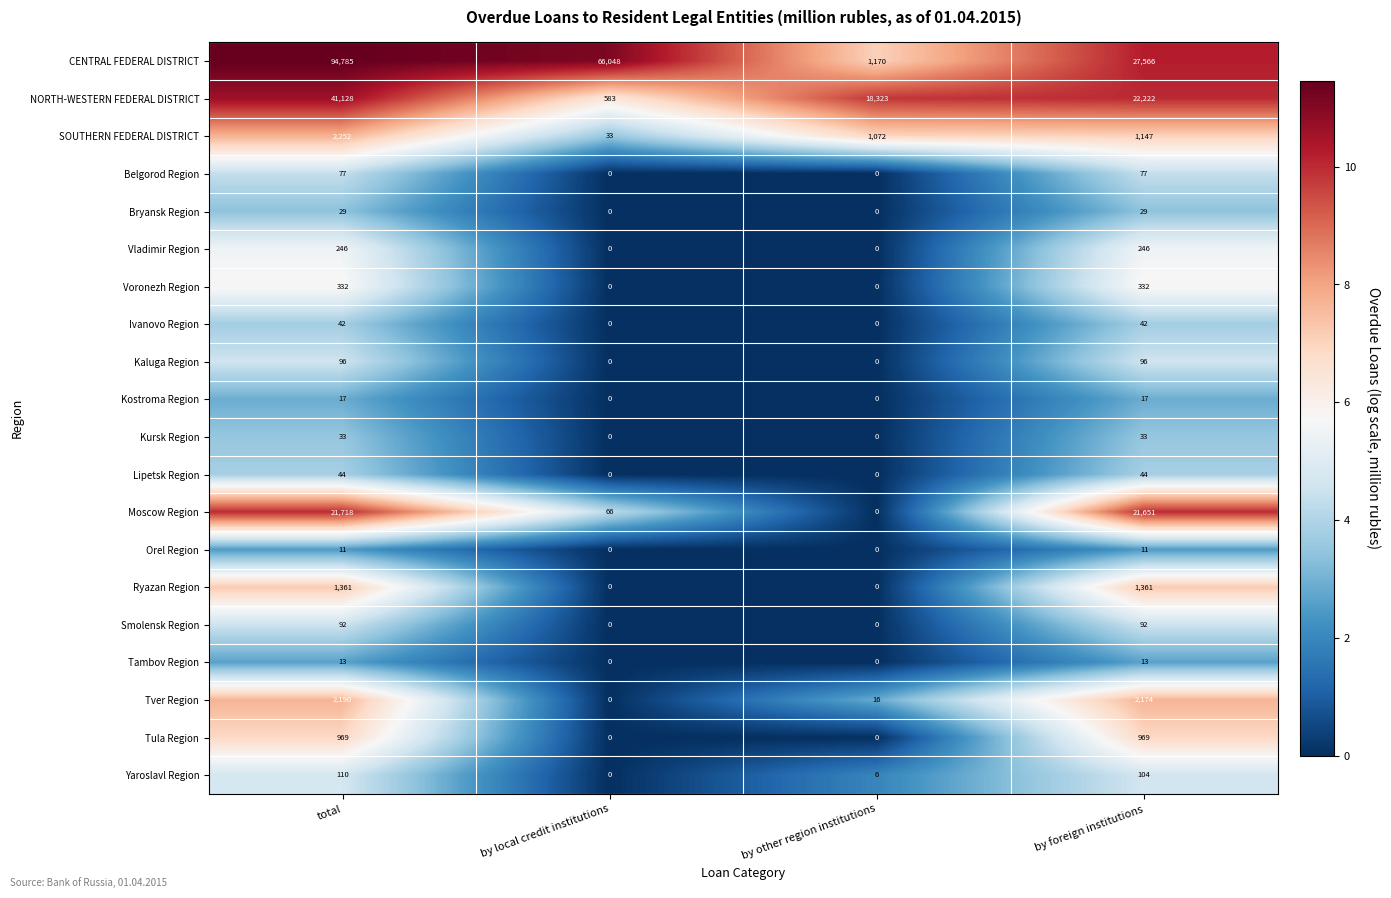

Which label corresponds to the largest value in the chart?

total